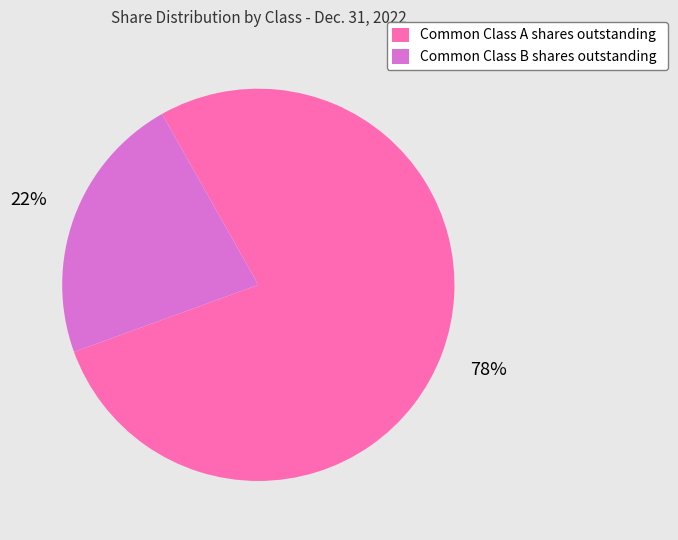

To the nearest percent, what percentage of the pie is Common Class A shares outstanding?

78%